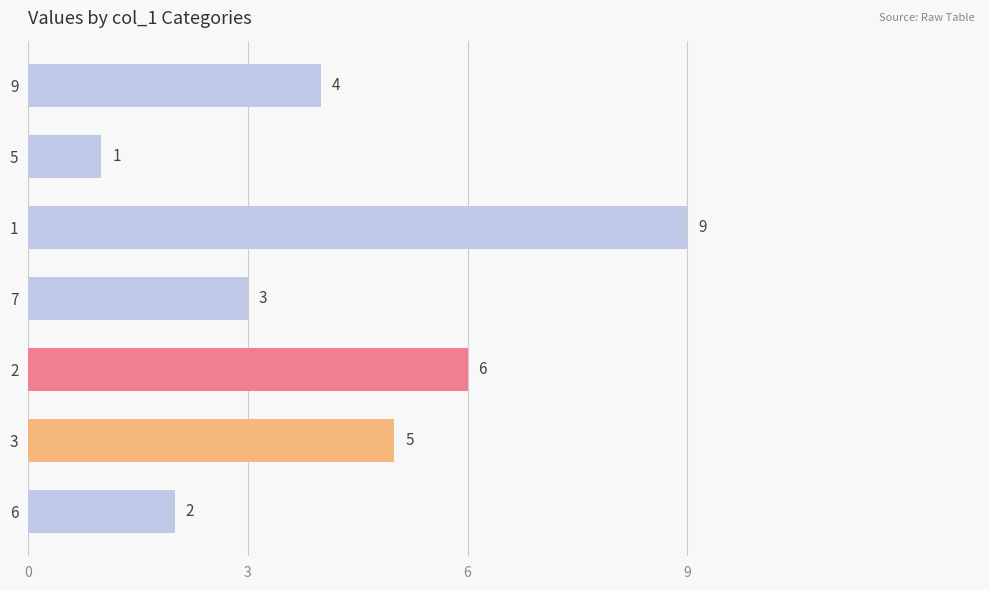

At which label is the value closest to 5?

3